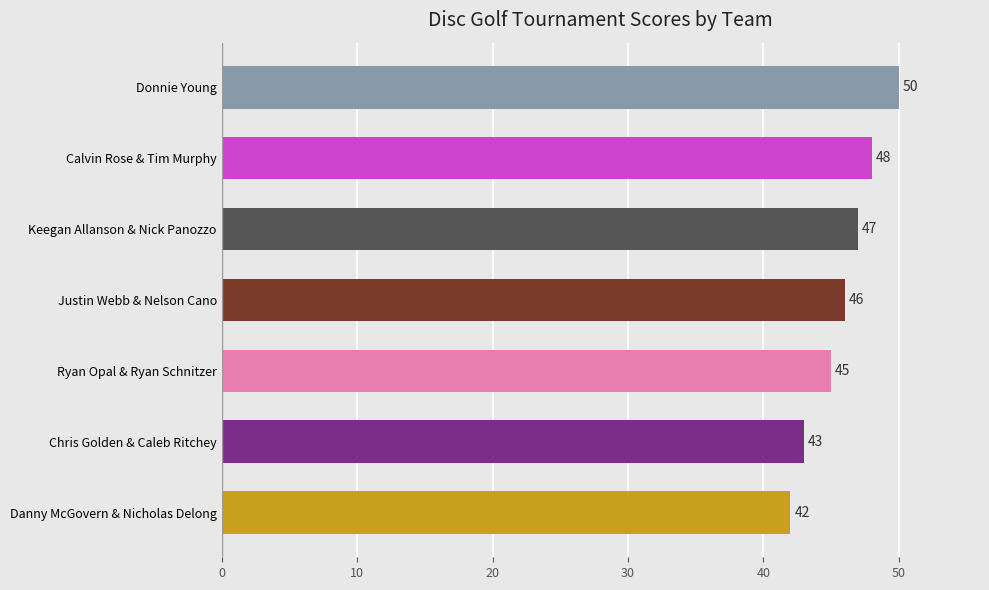

What is the difference between the second highest and second lowest values?

5